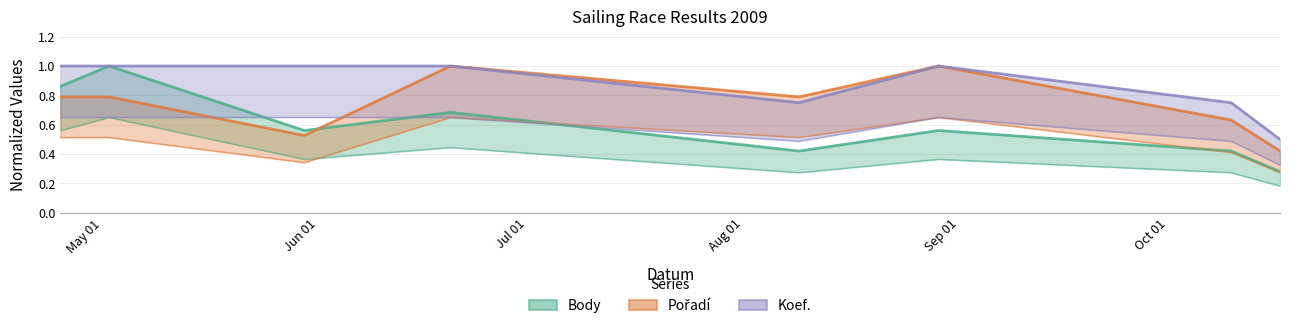

The value of Body at 2009-10-10 is 0.4. True or false?

True